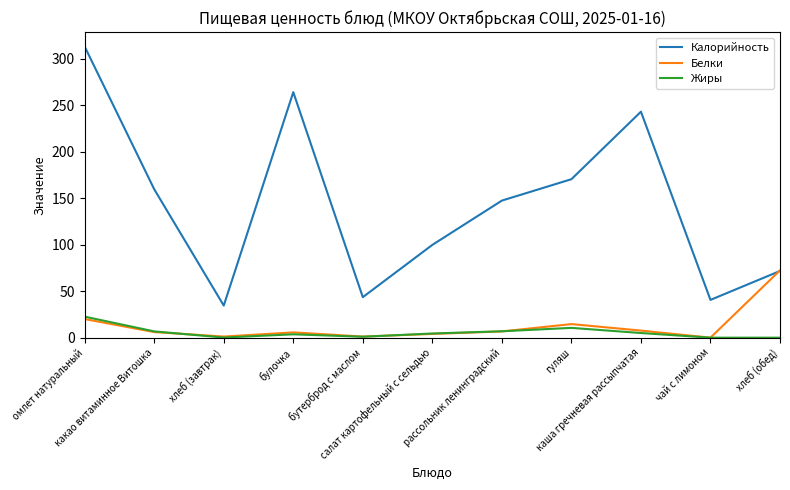

At which category does Калорийность reach its first local peak?

булочка